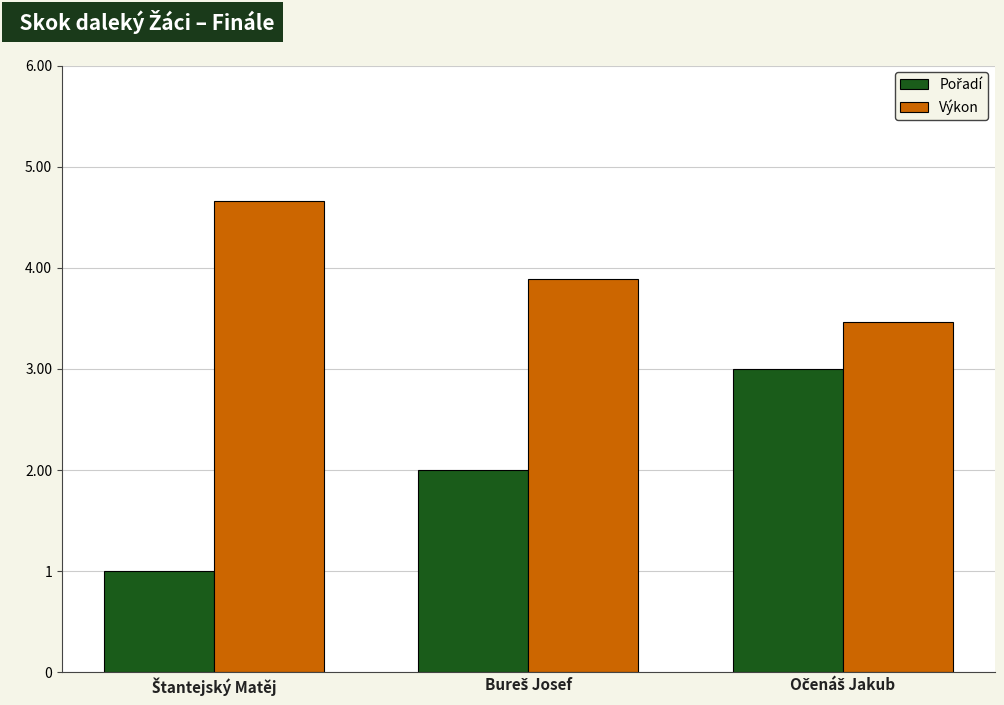

What is the greatest value displayed?

4.7